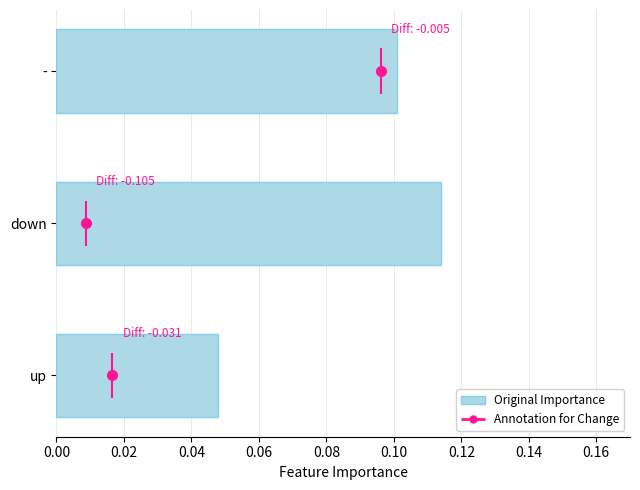

Between up and -, which is larger?

-